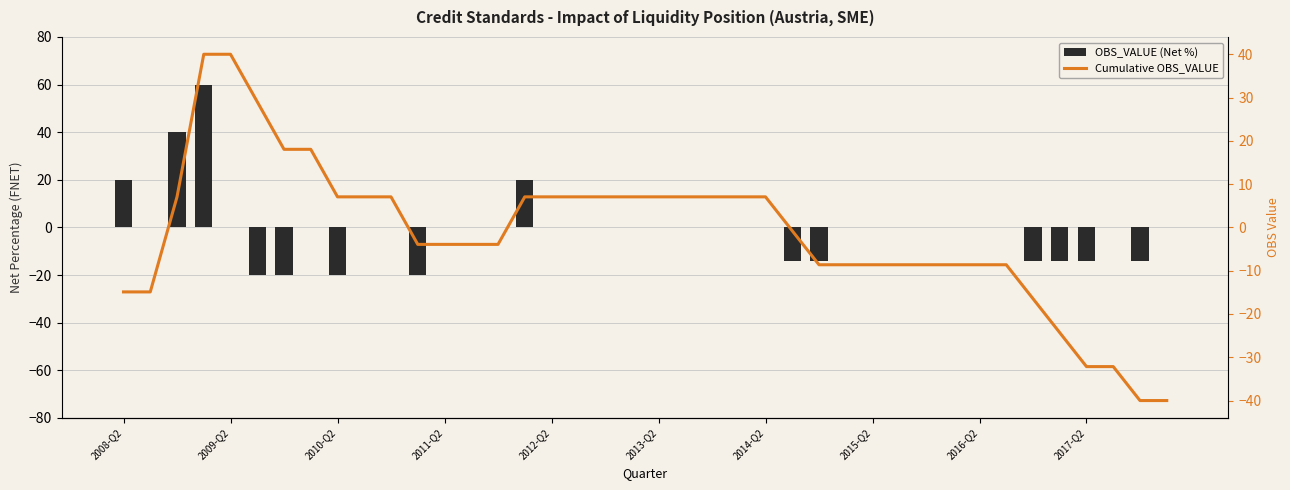

What is the sum of all Cumulative OBS_VALUE values?

-56.5